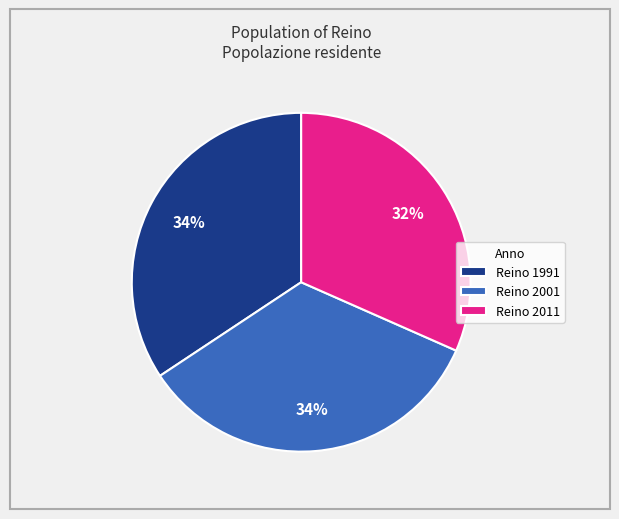

Do Reino 2001 and Reino 1991 together represent more than half of the pie?

Yes